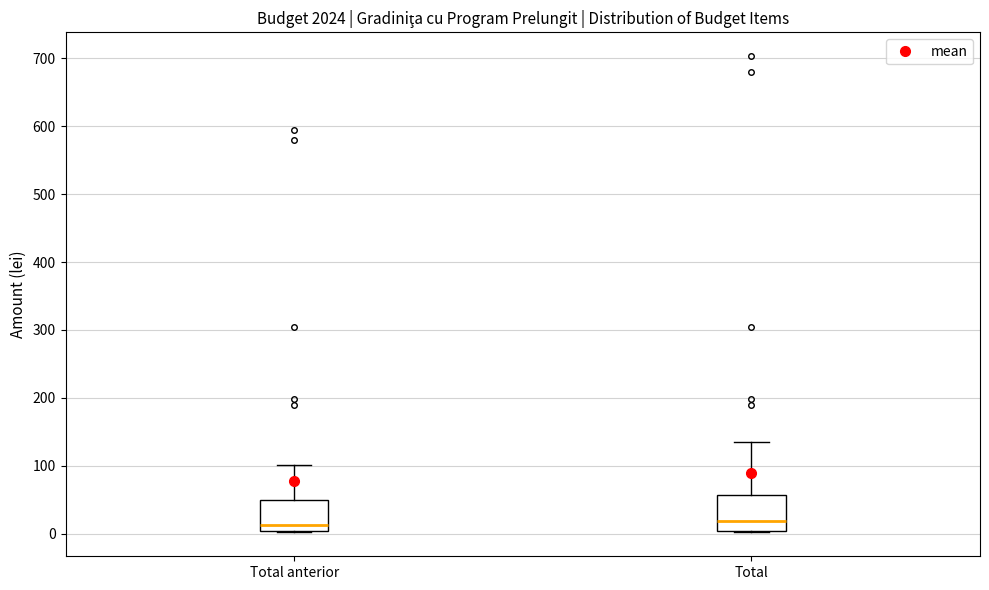

Reading left to right, read every box against the y-axis: the position of its median line, the range the box covers, and the ends of its whiskers. The values are not printed on the chart, so give them approximately, as read against the axis.

Total anterior: median 10, box 0 to 50, whiskers 0 to 100
Total: median 20, box 0 to 60, whiskers 0 to 140